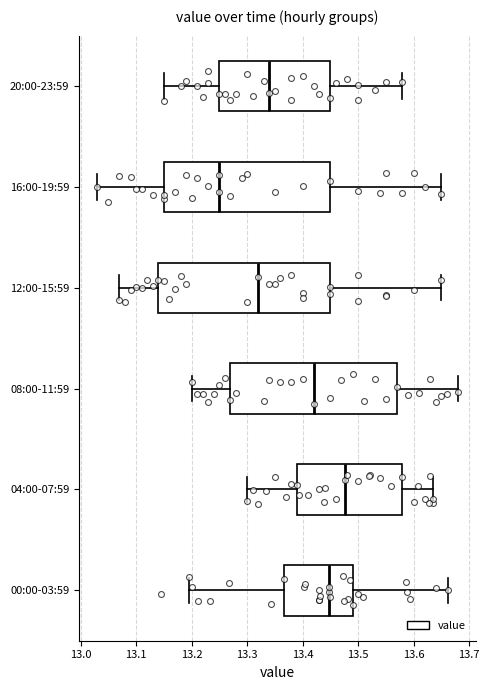

Where does the left whisker of the box for 12:00-15:59 end on the x-axis? The values are not printed on the chart, so give them approximately, as read against the axis.

13.07